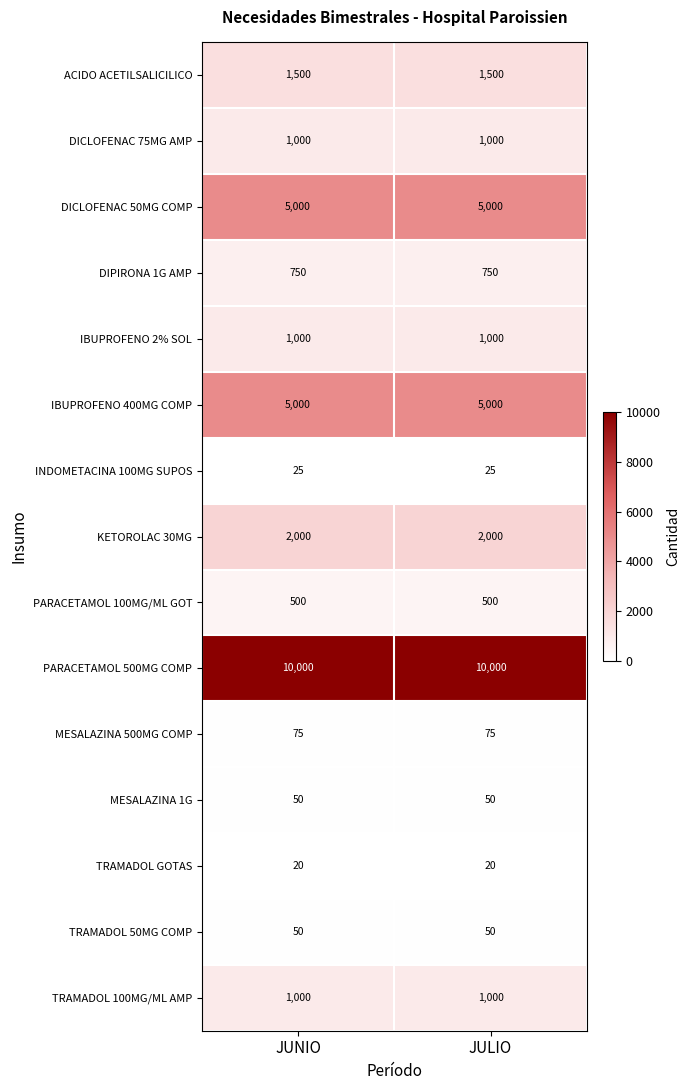

What is the total value across all series at JUNIO?

27970